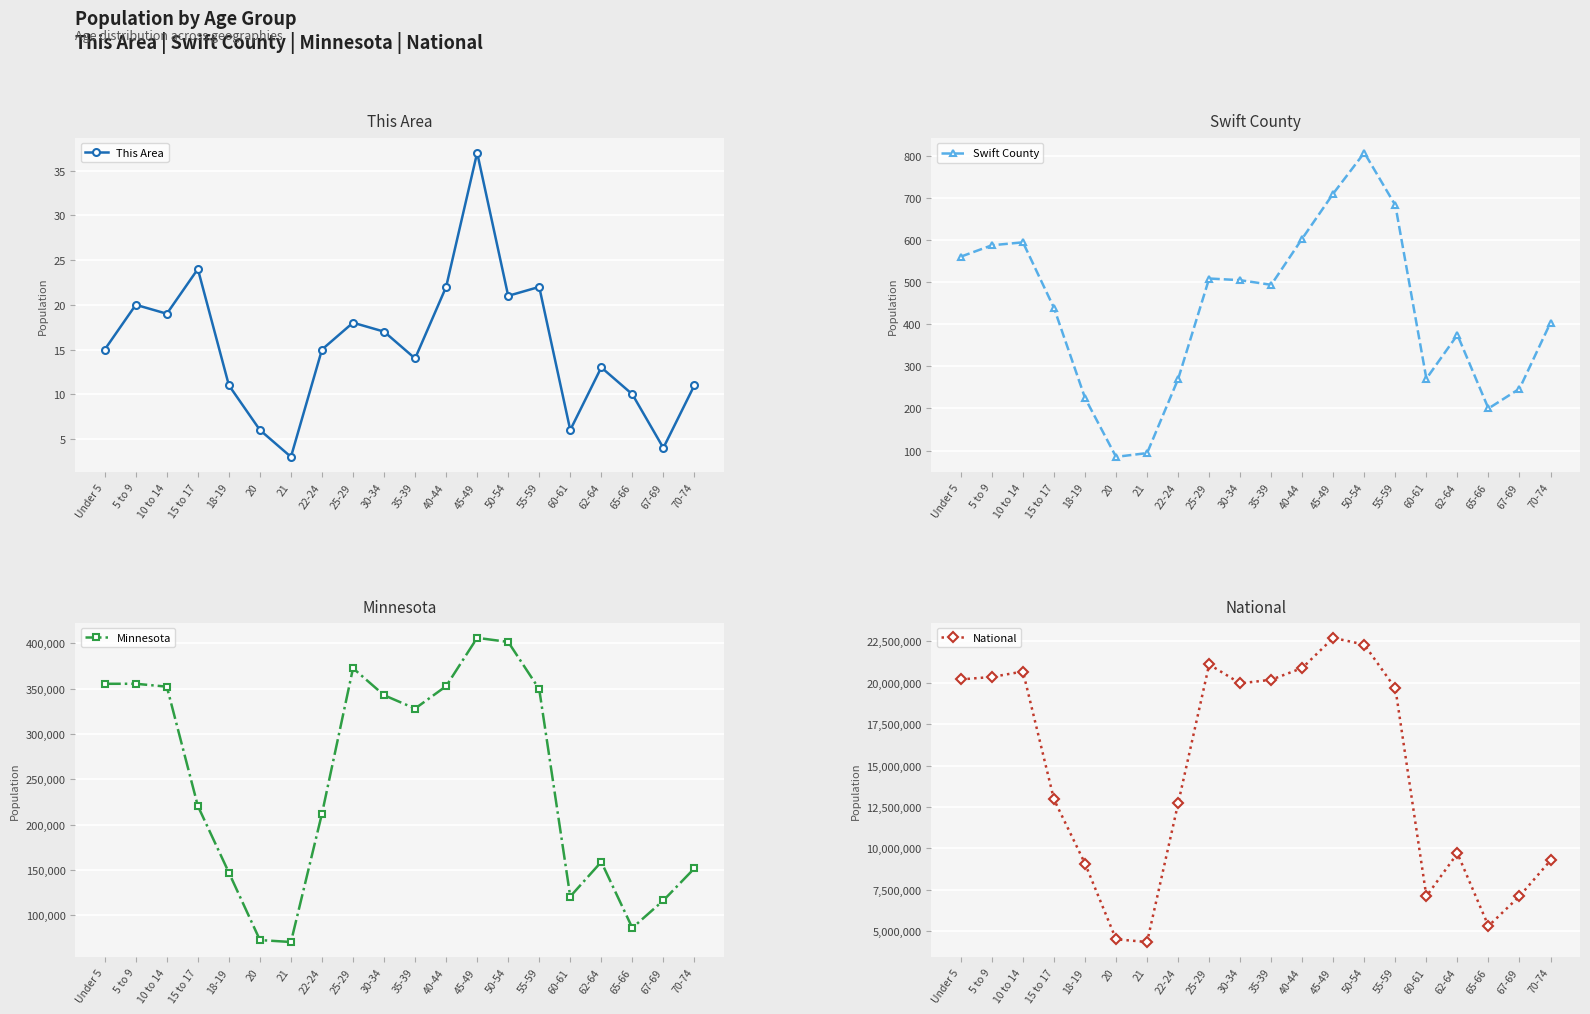

What is the difference between the maximum and minimum values in the Swift County series?

723